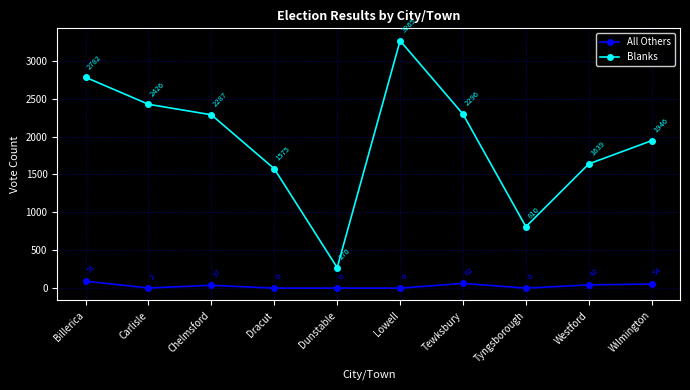

What is the approximate value of Blanks at Carlisle, to the nearest 10?

2430